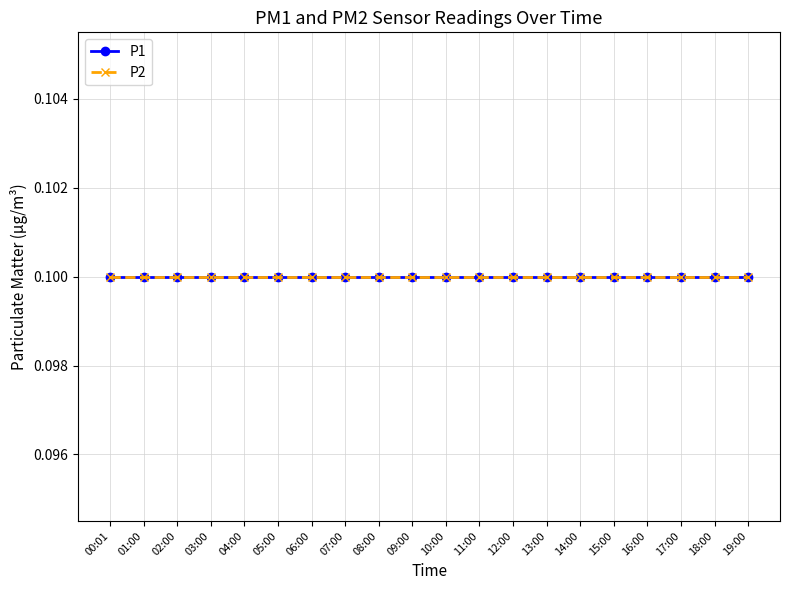

Rank the series at 13:00 from lowest to highest value.

P2, P1